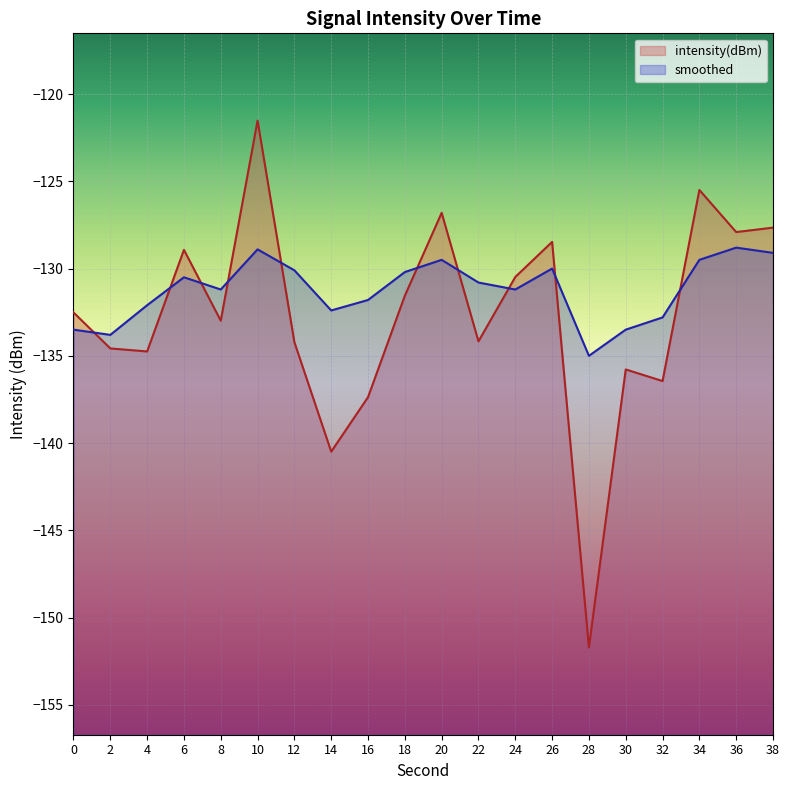

At how many categories does at least one series exceed -147?

20